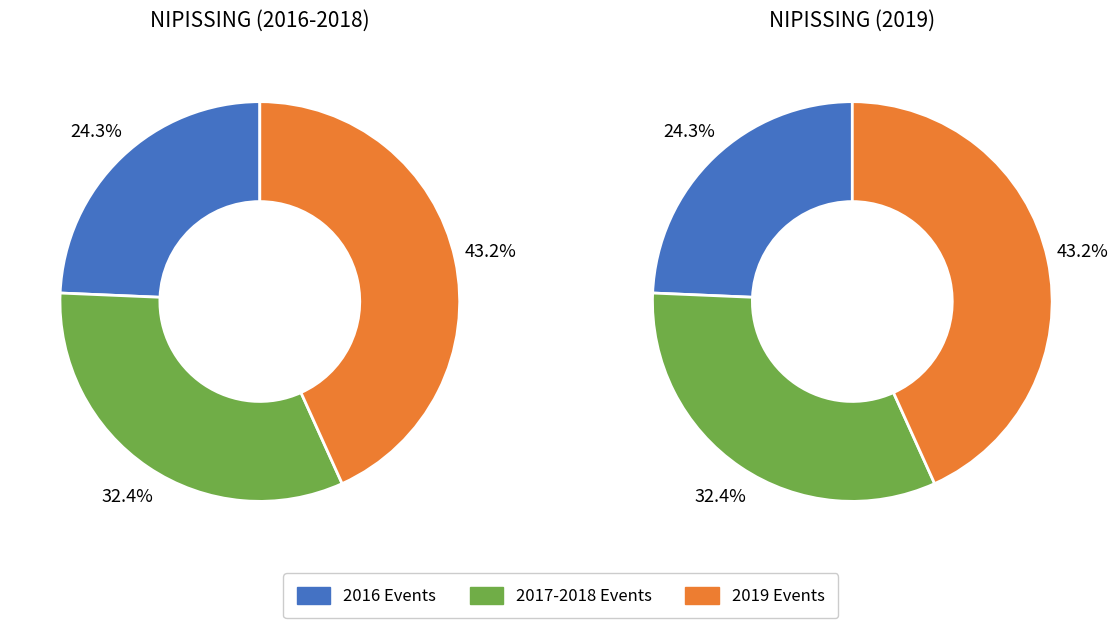

To the nearest percent, what is the difference between the 2019-03 and 2017-11 slice percentages?

11%